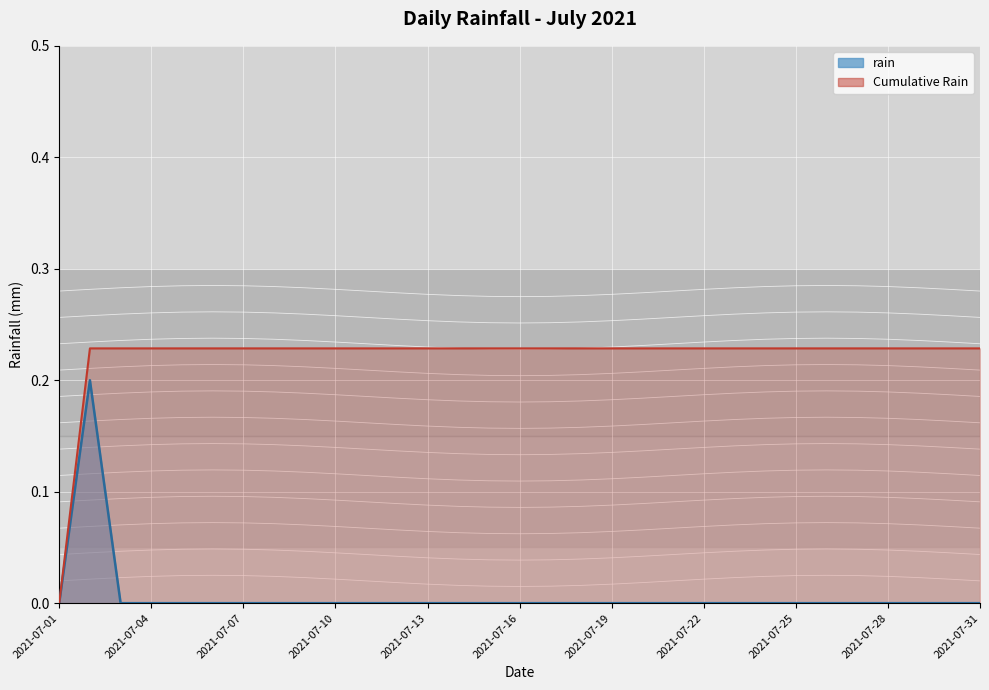

What is the greatest value displayed?

0.2